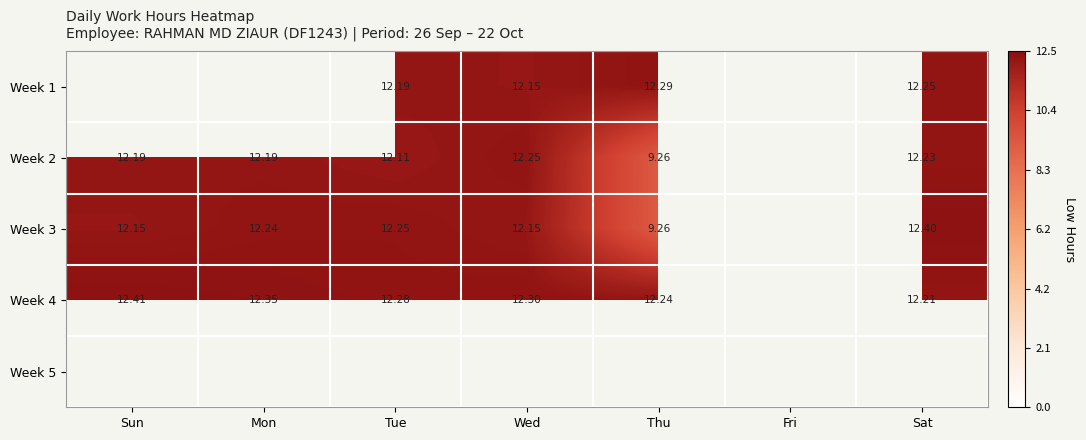

The Week 2 series shows 12.2 at Wed. True or false?

True